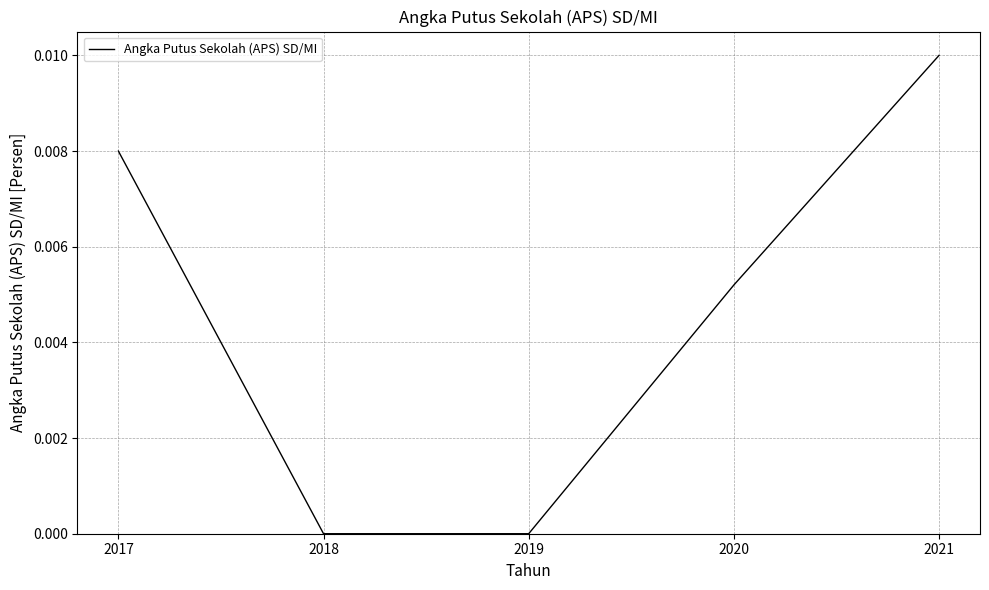

The value at 2017 is 0.0. True or false?

True